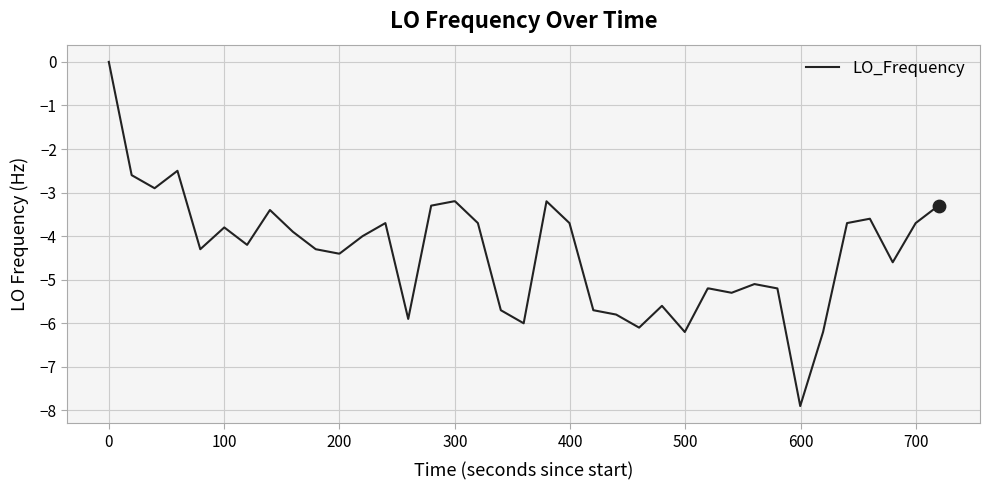

What is the difference between the maximum and minimum values?

7.9